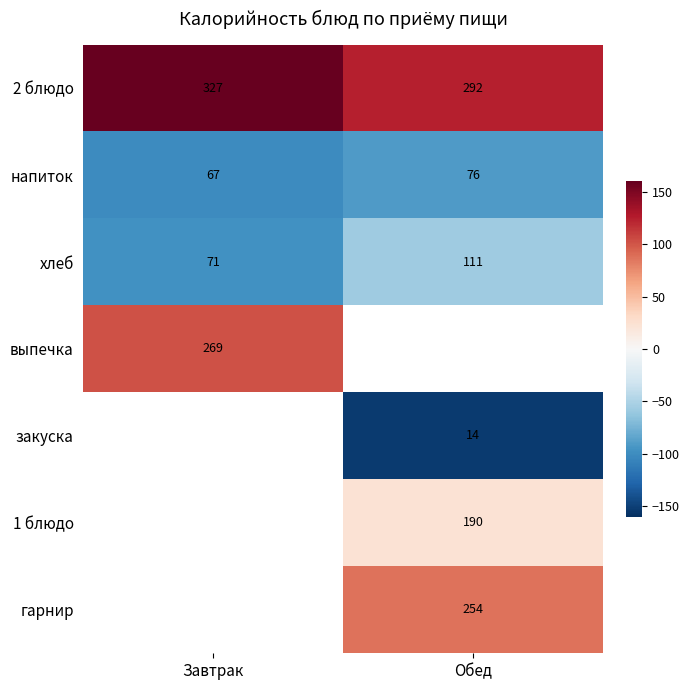

Where is хлеб nearest to the value 91?

Завтрак